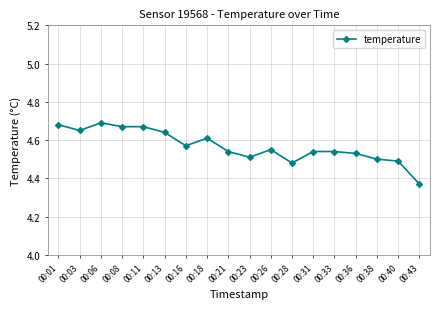

What is the ratio of the value at 00:11 to the value at 00:33?

1.0